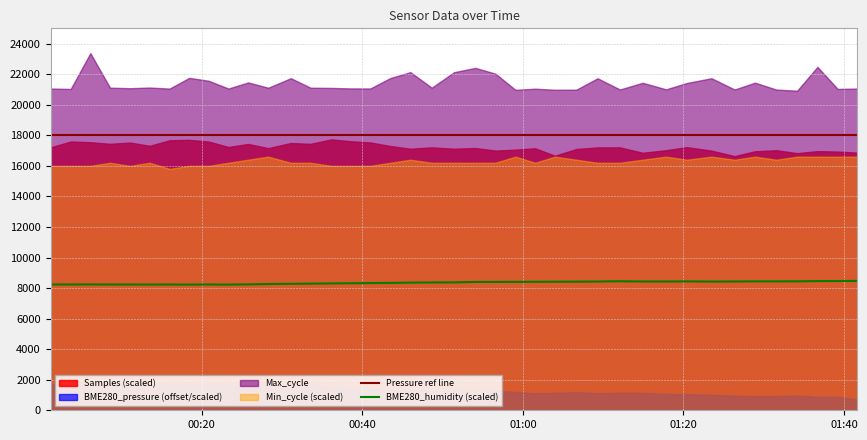

What is the lowest value of the Pressure ref line series?

18000